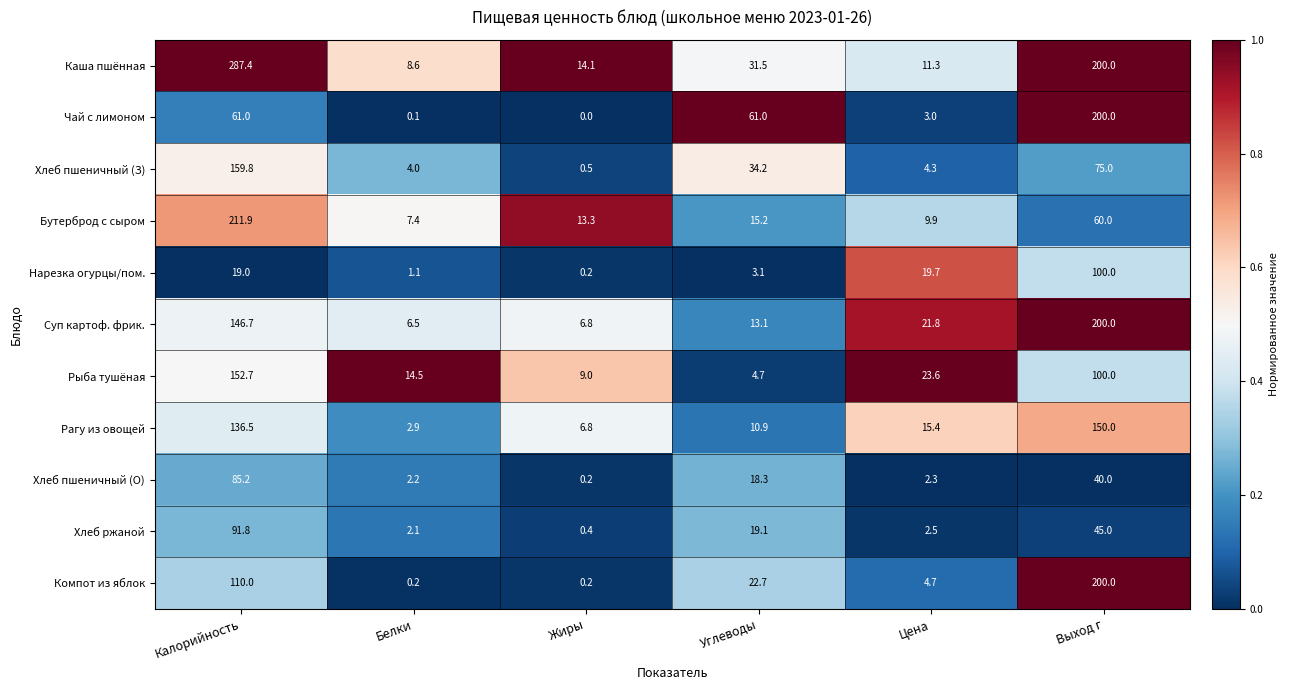

At which category is the sum across all series the highest?

Калорийность